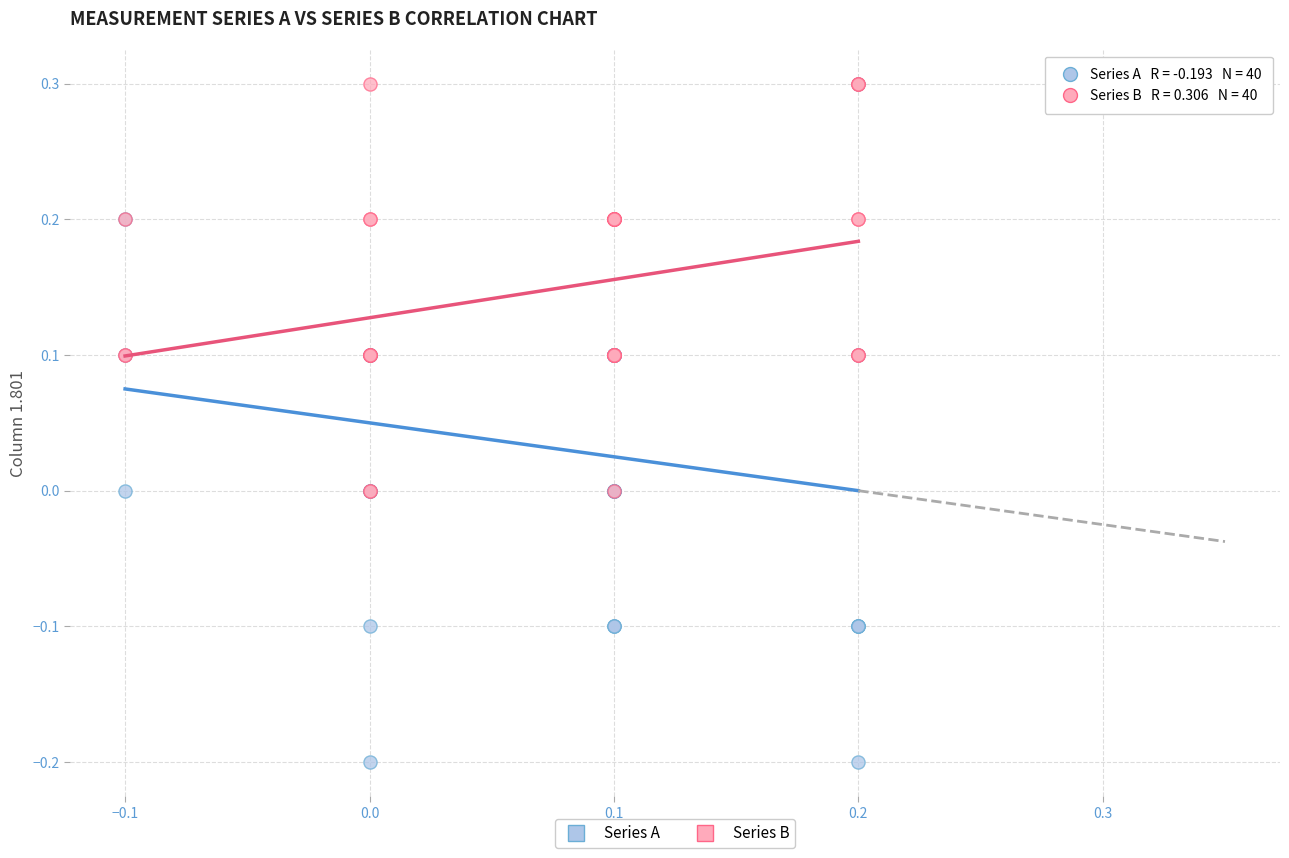

Which series has the widest spread of Y values?

Series A